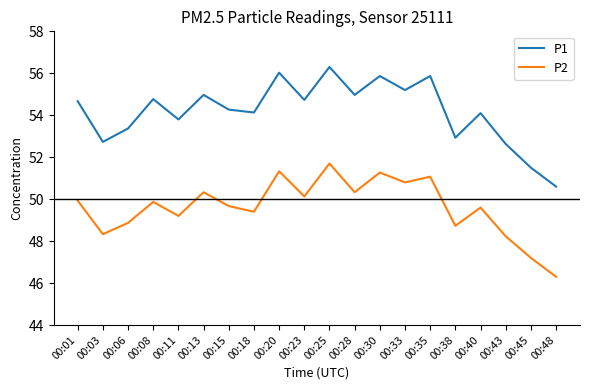

True or false: P1 and P2 intersect in this chart.

False